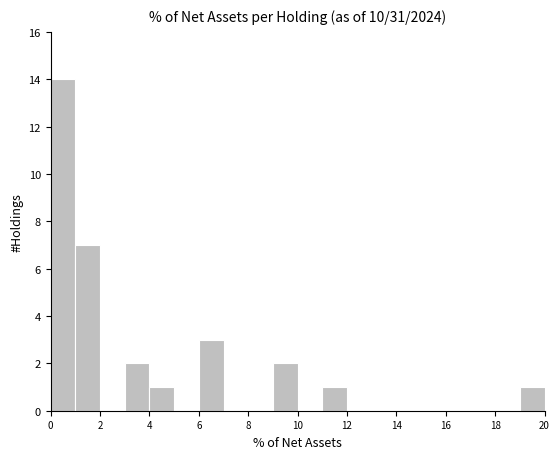

Over which range of the x-axis is the bar tallest?

0 to 1